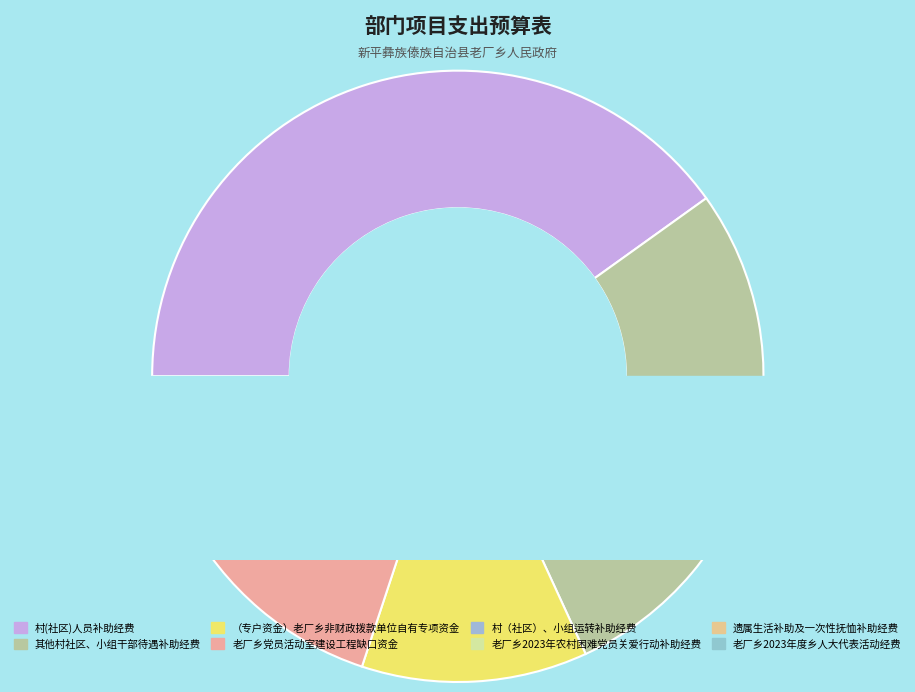

Is the sum of （专户资金）老厂乡非财政拨款单位自有专项资金 and 老厂乡党员活动室建设工程缺口资金 greater than half?

No